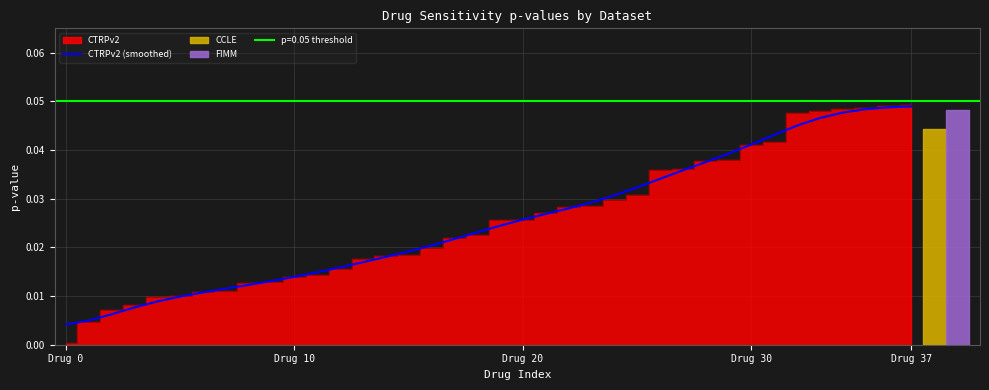

True or false: the data shows 0.0 at Drug 0.

True